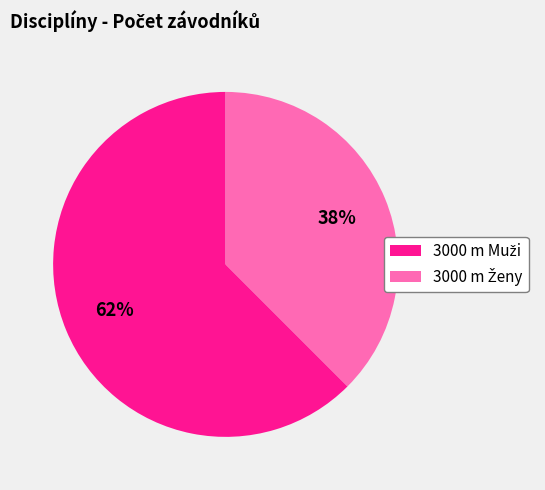

How many segments does this pie chart have?

2